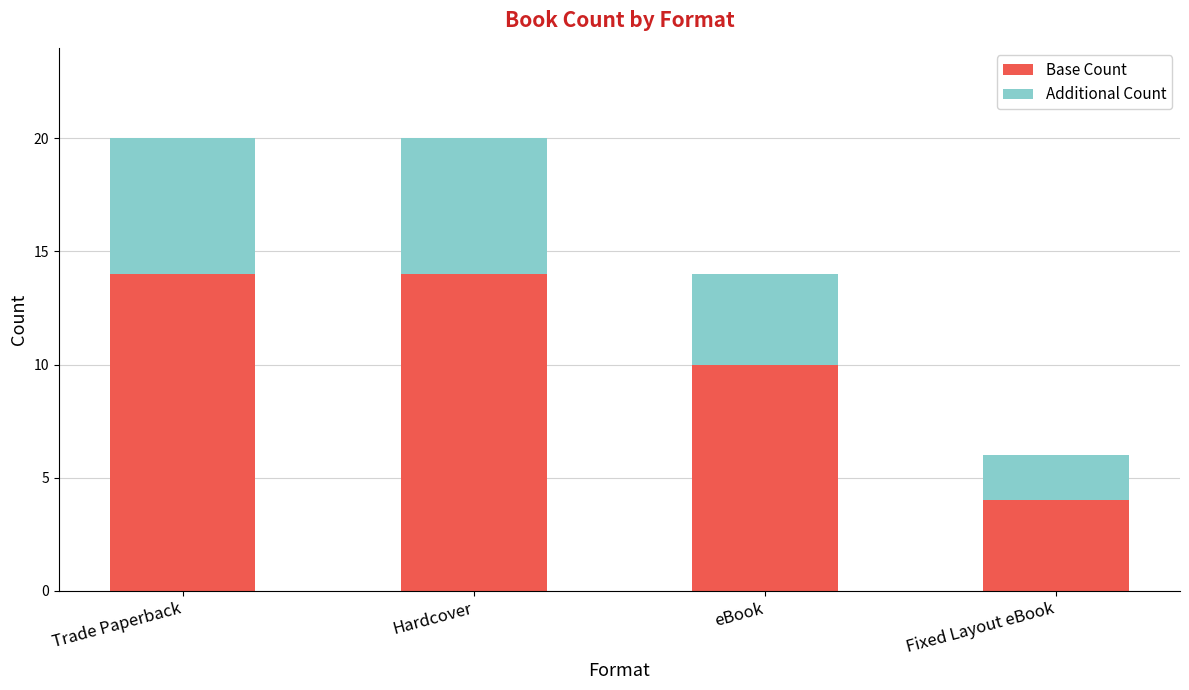

The Base Count series shows 3 at Trade Paperback. True or false?

False